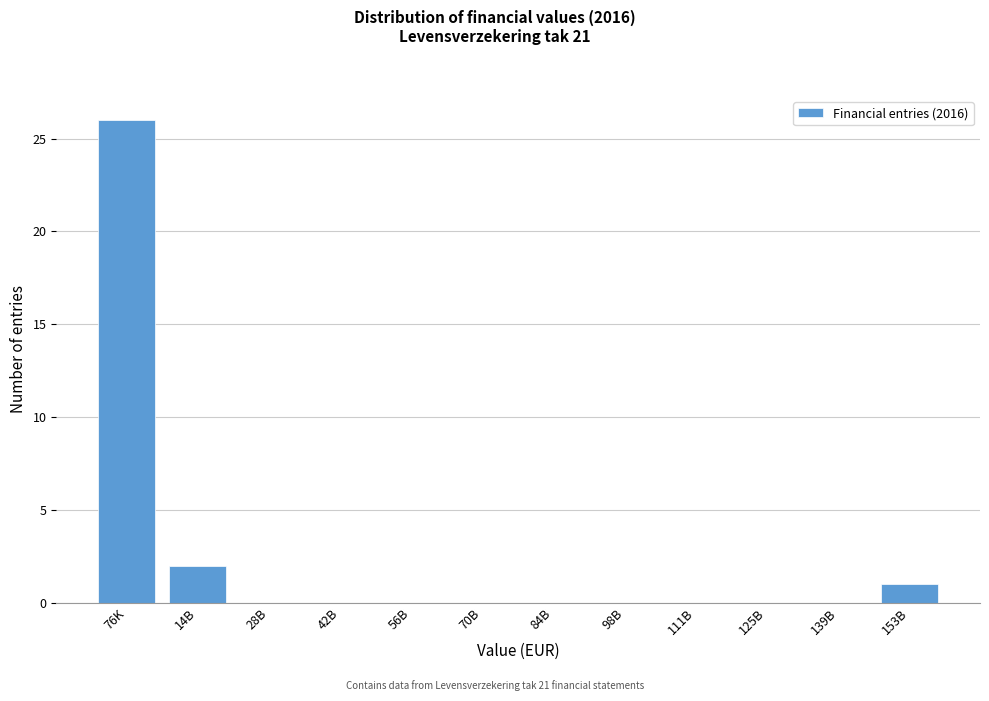

Reading left to right, extract all data points from this chart.

76K=26	14B=2	28B=0	42B=0	56B=0	70B=0	84B=0	98B=0	111B=0	125B=0	139B=0	153B=1